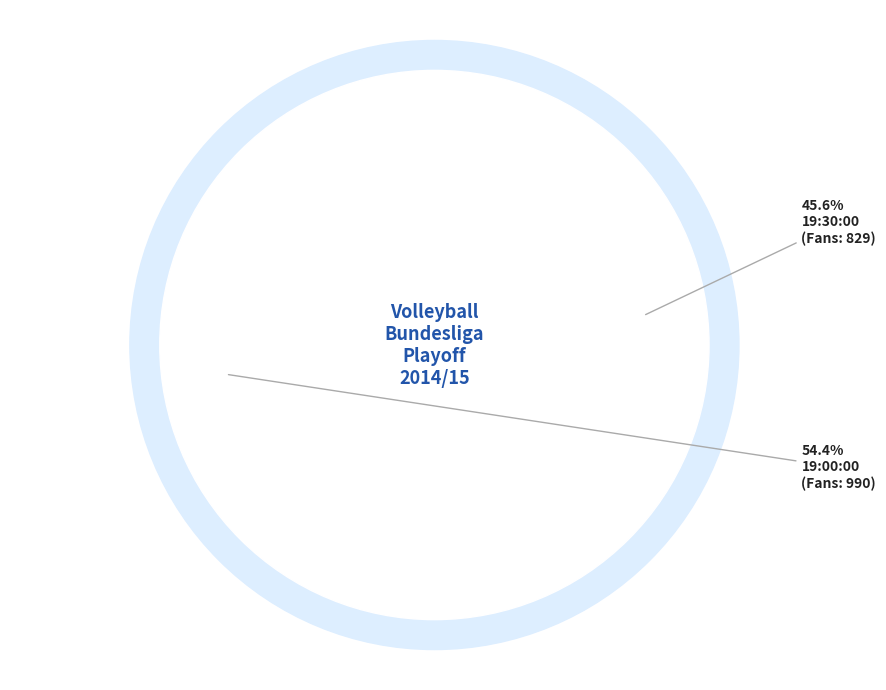

How many slices are in this pie chart?

2